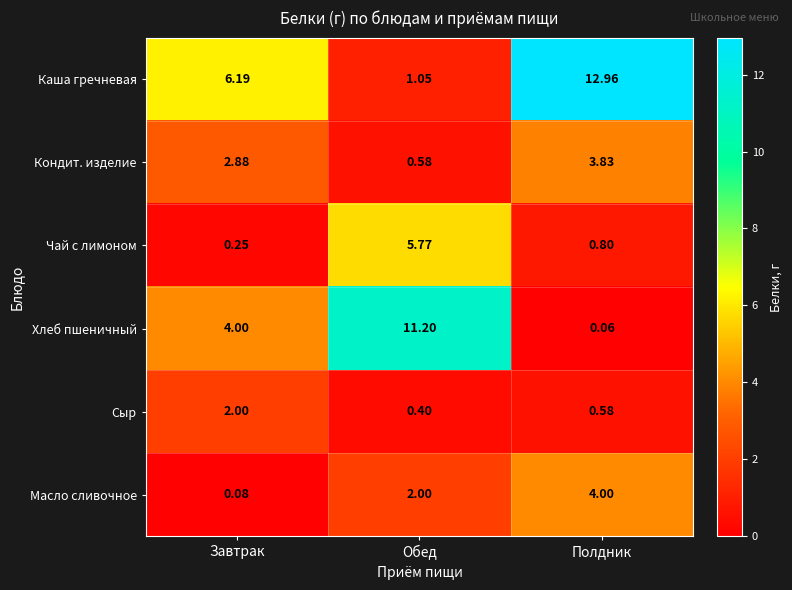

At Завтрак, list the series in order from smallest to largest.

Масло сливочное, Чай с лимоном, Сыр, Кондит. изделие, Хлеб пшеничный, Каша гречневая